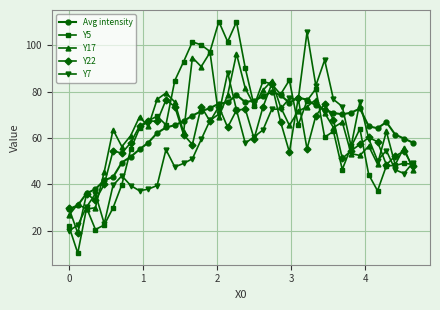

What is the lowest value of the Y22 series?

19.1